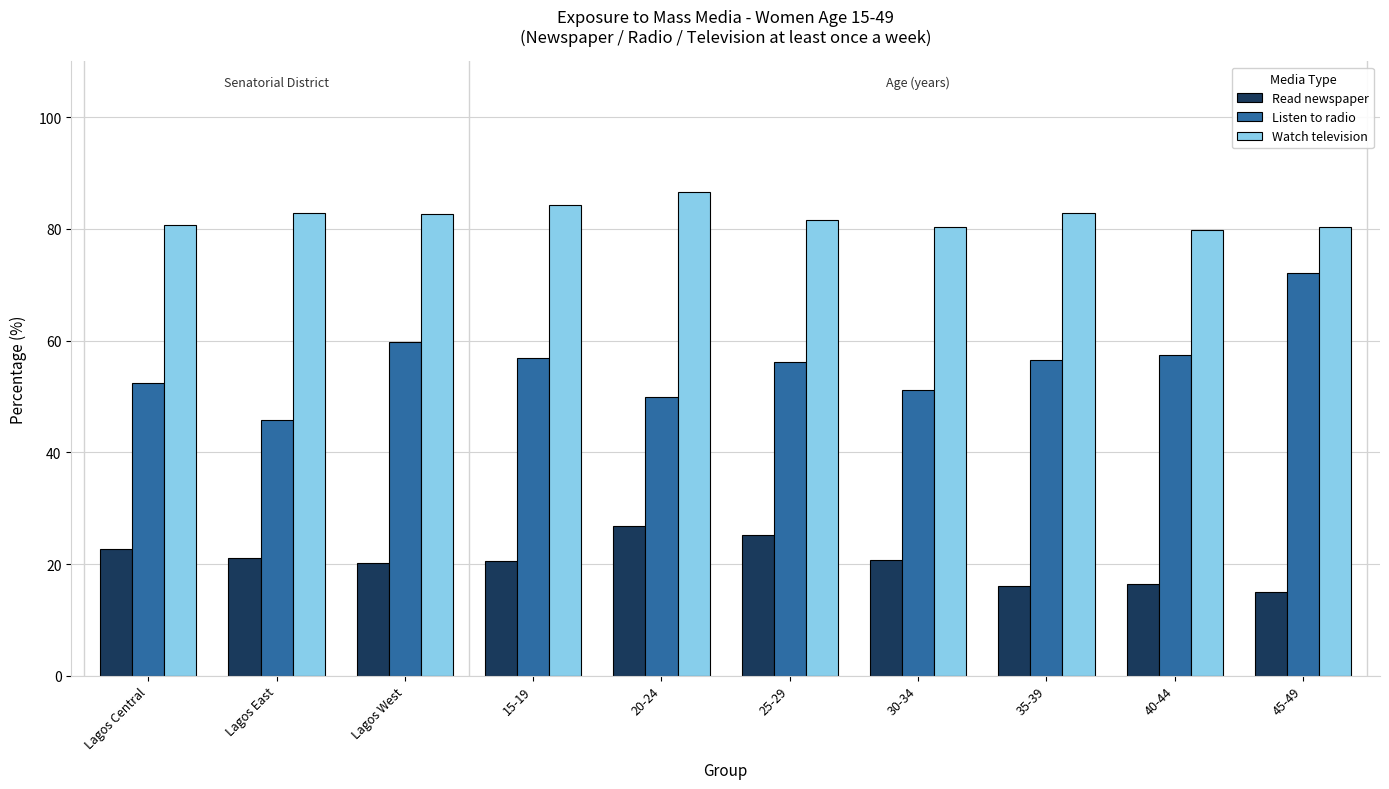

Between 25-29 and 35-39, which series saw the biggest shift?

Read newspaper